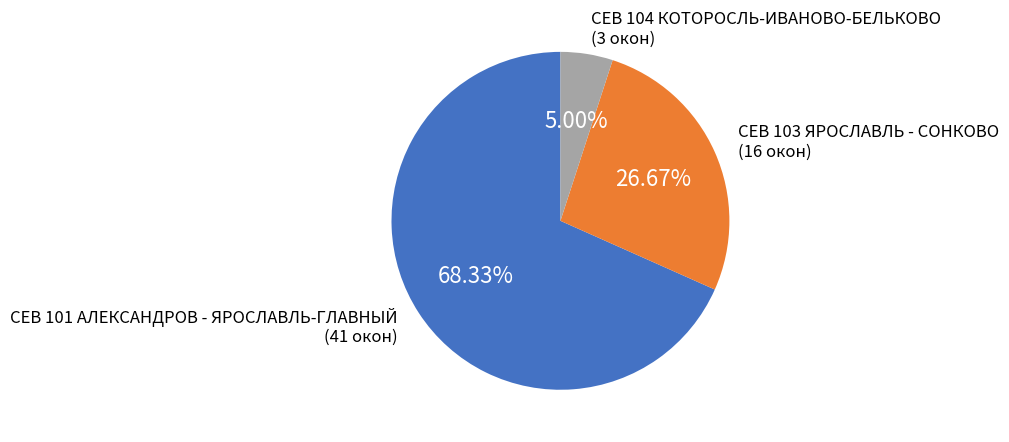

How many slices are in this pie chart?

3